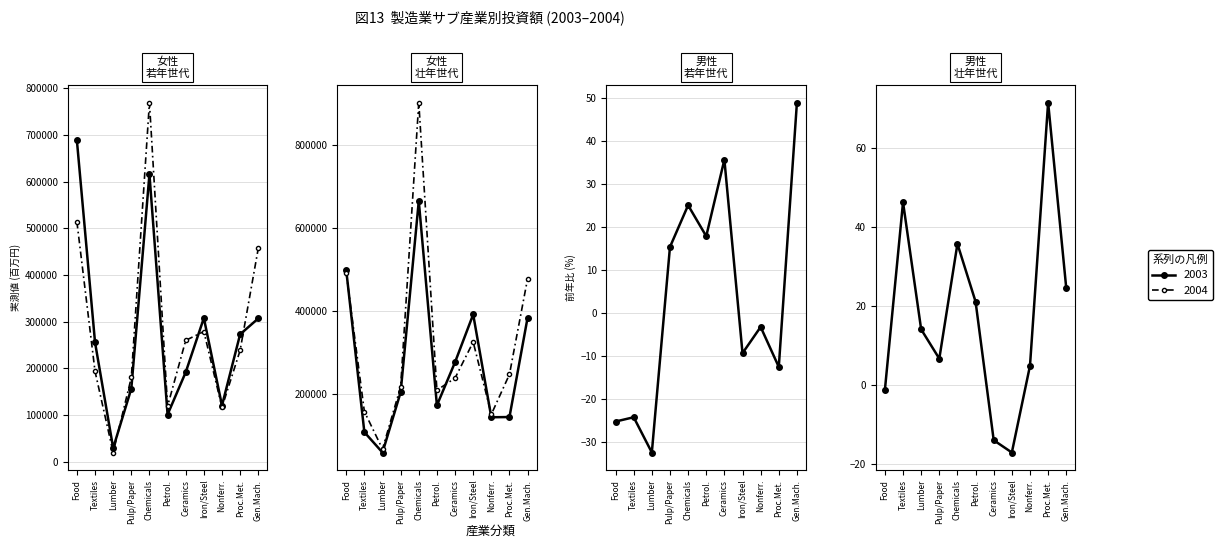

Which series has the largest range (max minus min)?

Oct.-Mar. % chg